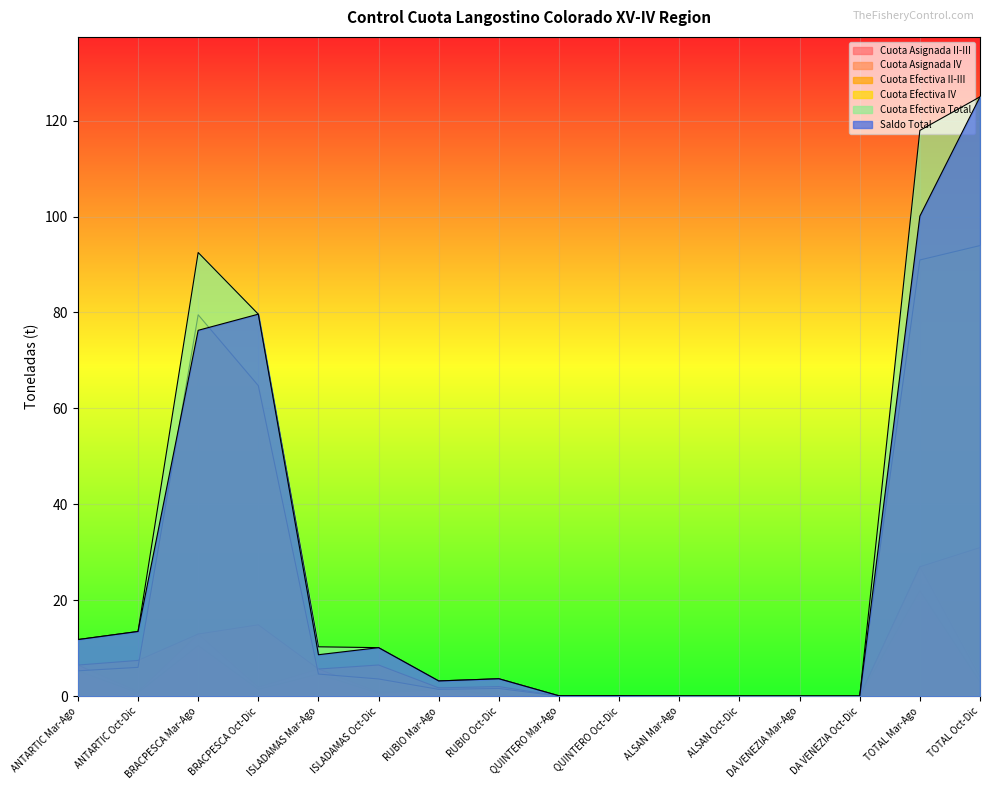

Reading left to right, what are all the values shown in this chart?

Cuota Asignada II-III: 6.5	1.0	13.0	1.9	5.7	0.8	1.8	0.3	0.1	0.0	0.0	0.0	0.0	0.0	27.0	4.0
Cuota Asignada IV: 5.3	0.7	10.6	1.4	4.6	0.6	1.4	0.2	0.0	0.0	0.0	0.0	0.0	0.0	22.0	3.0
Cuota Efectiva II-III: 6.5	7.5	13.0	14.9	5.7	6.5	1.8	2.0	0.1	0.1	0.0	0.0	0.0	0.0	27.0	31.0
Cuota Efectiva IV: 5.3	6.0	79.5	64.7	4.6	3.6	1.4	1.6	0.0	0.1	0.0	0.0	0.0	0.0	90.9	93.9
Cuota Efectiva Total: 11.8	13.5	92.5	79.6	10.3	10.1	3.2	3.7	0.1	0.1	0.0	0.0	0.0	0.0	117.9	124.9
Saldo Total: 11.8	13.5	76.3	79.6	8.7	10.1	3.2	3.7	0.1	0.1	0.0	0.0	0.0	0.0	100.1	124.9